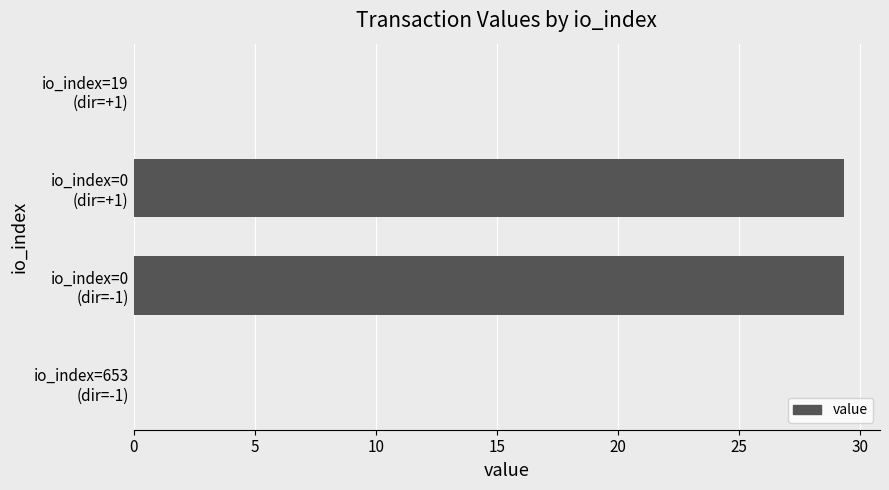

What is the sum of all values?

58.7